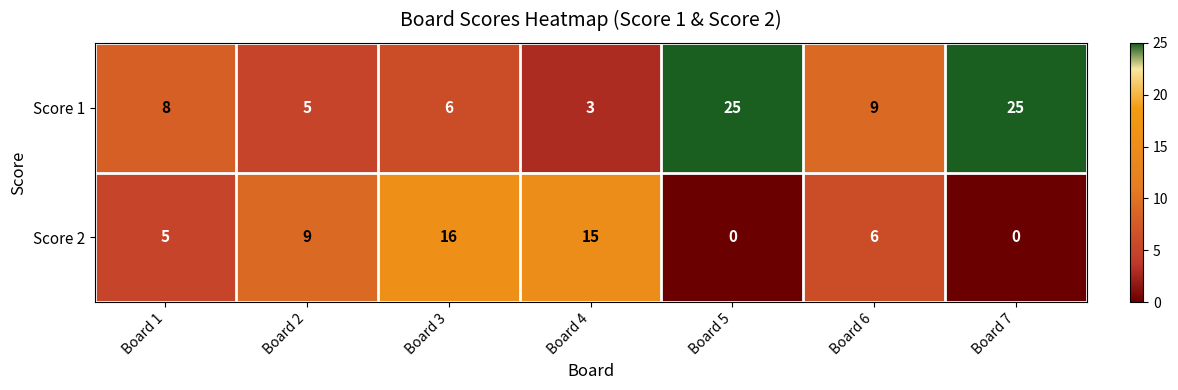

At Board 4, list the series in order from largest to smallest.

Score 2, Score 1